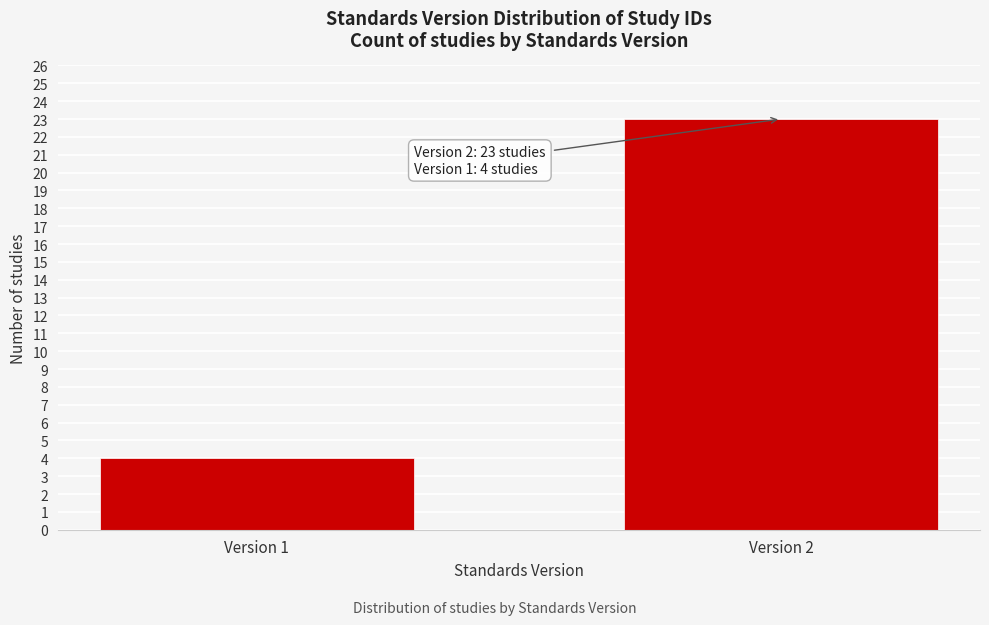

Reading left to right, list all the values displayed in this chart.

4	23